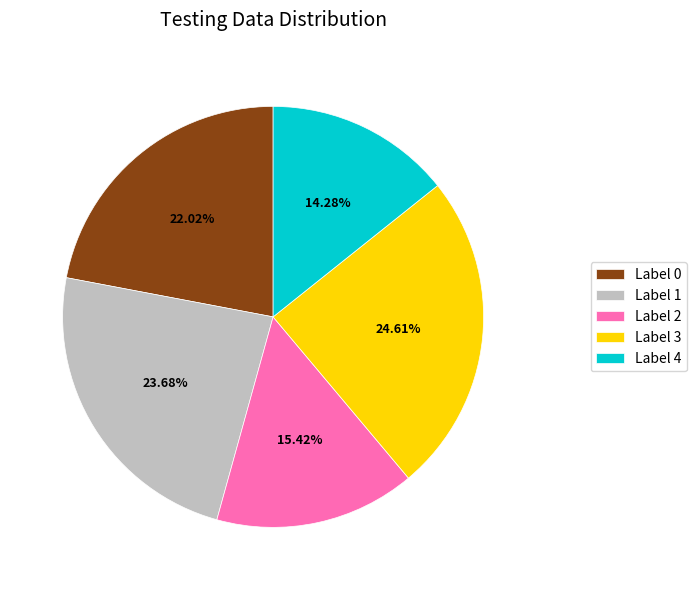

Rank the categories by value from highest to lowest.

Label 3, Label 1, Label 0, Label 2, Label 4